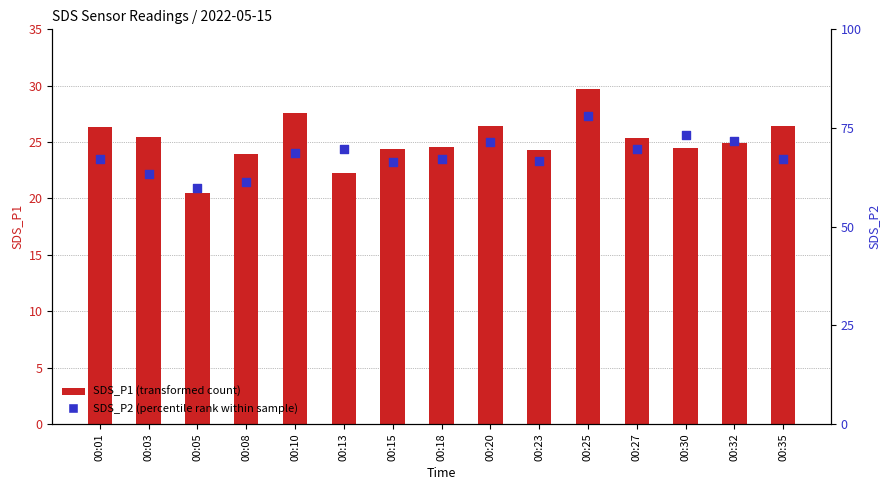

At how many categories does at least one series exceed 13?

15